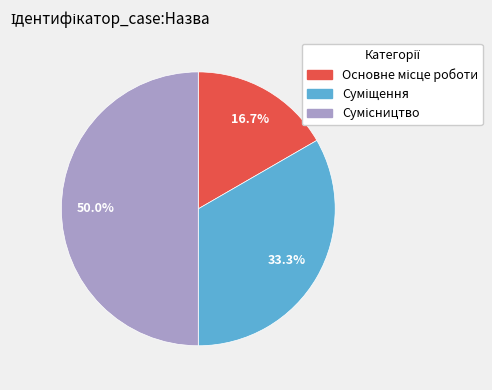

To the nearest percent, what percentage of the pie is Сумісництво?

50%